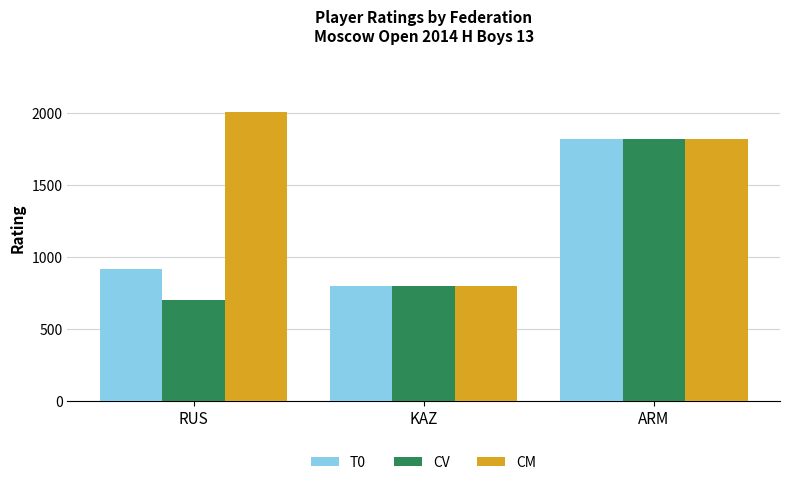

Reading left to right, extract all data points from this chart.

T0: 918	800	1816
CV: 700	800	1816
CM: 2008	800	1816